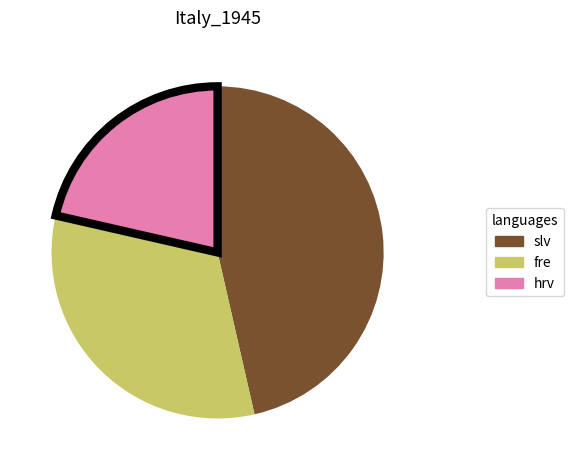

Does any single category account for the majority?

No